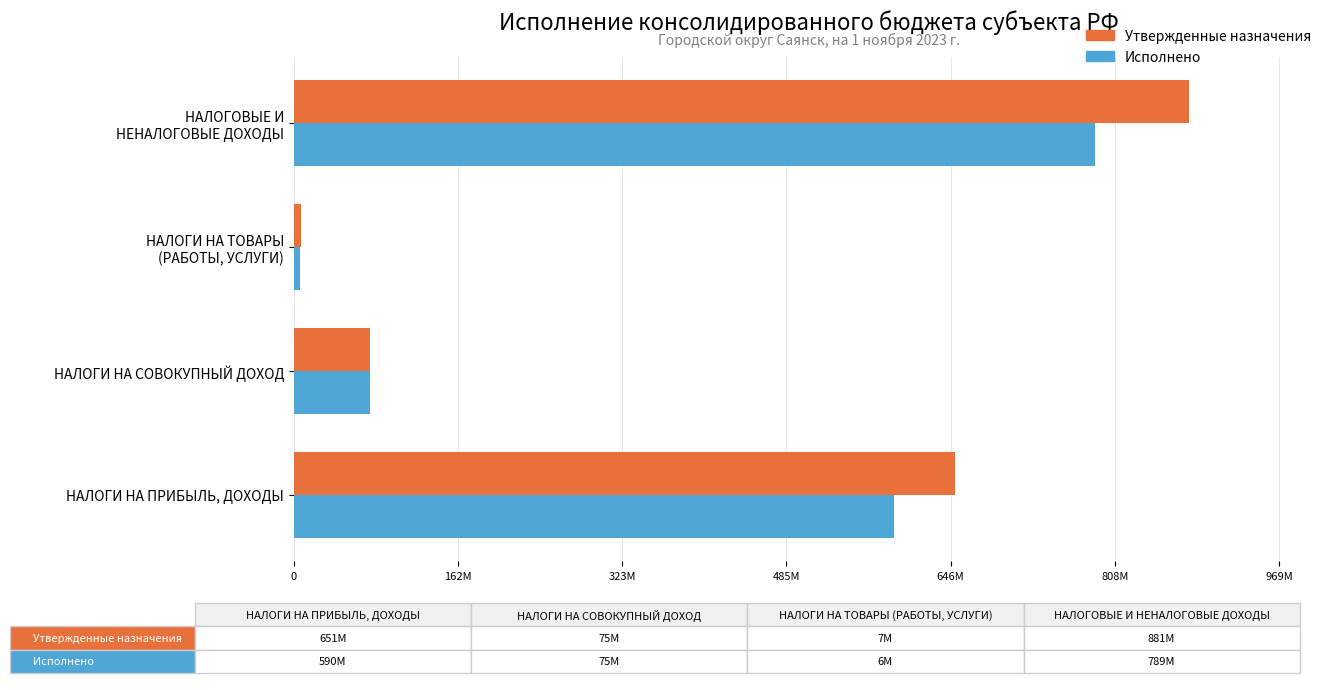

What are all the series names shown in the legend?

Утвержденные назначения, Исполнено